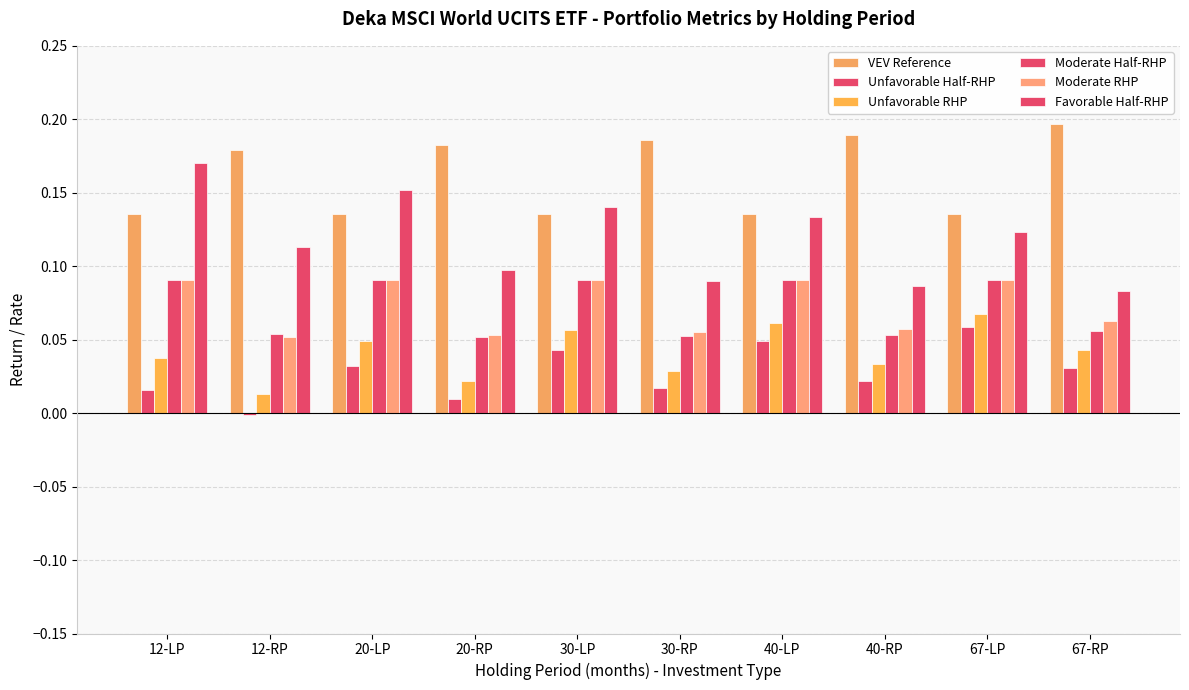

What is the total value across all series at 20-RP?

0.4